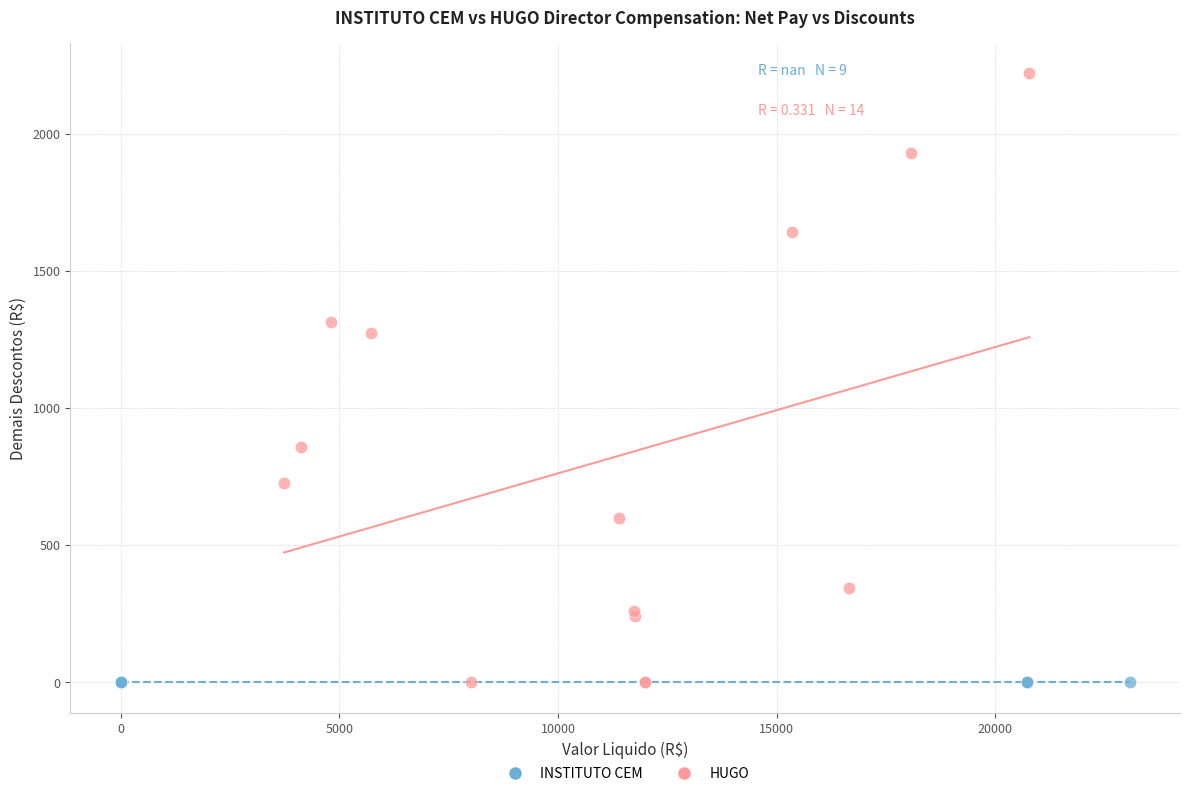

Which series reaches the maximum Y coordinate?

HUGO